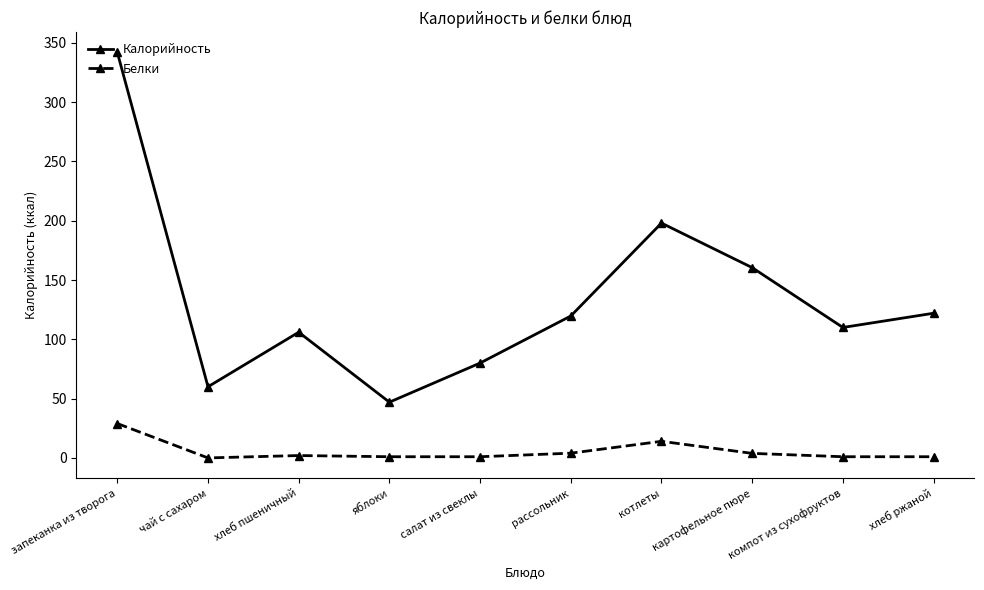

Which series has the widest spread of values?

Калорийность